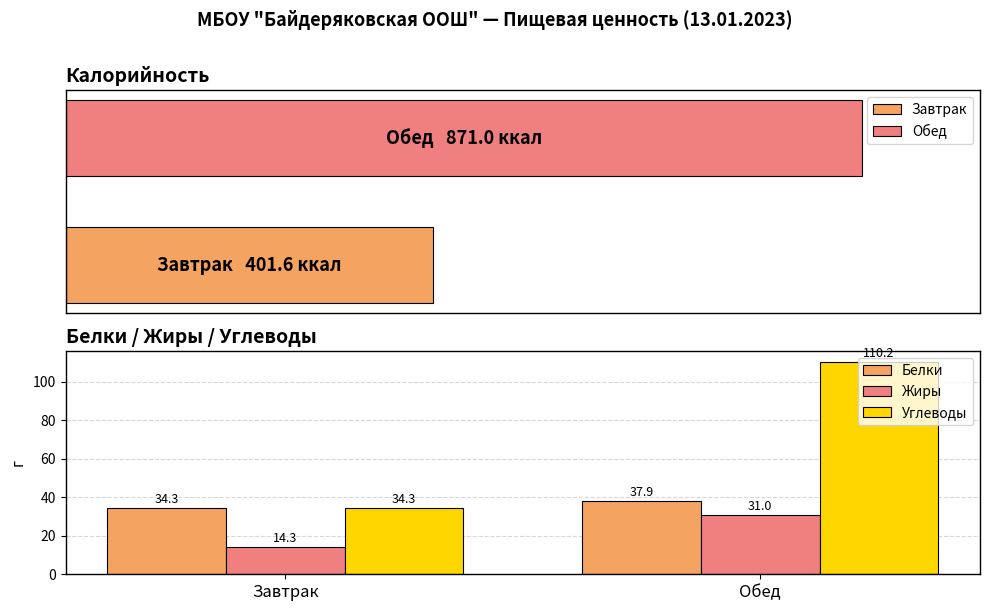

True or false: Жиры has a value of 31.0 at Обед.

True